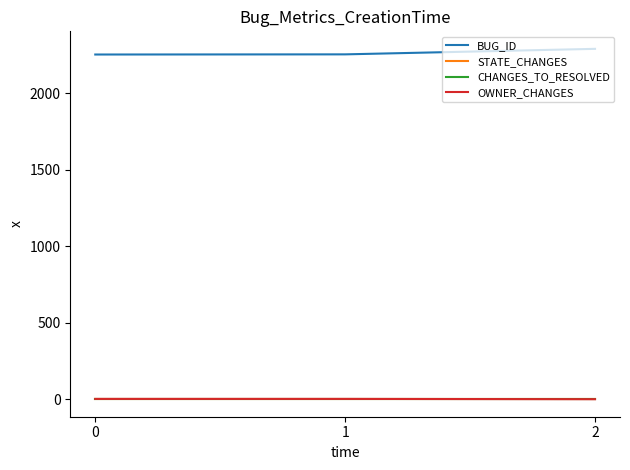

What is the maximum value for BUG_ID?

2289